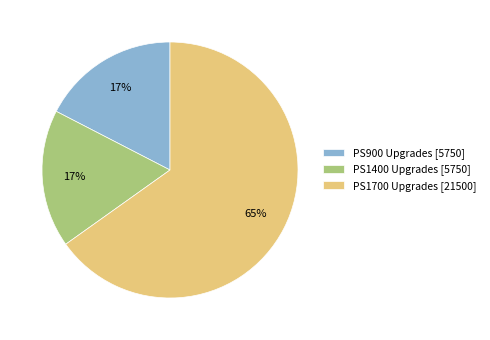

To the nearest percent, what portion does PS900 Upgrades [5750] represent?

17%